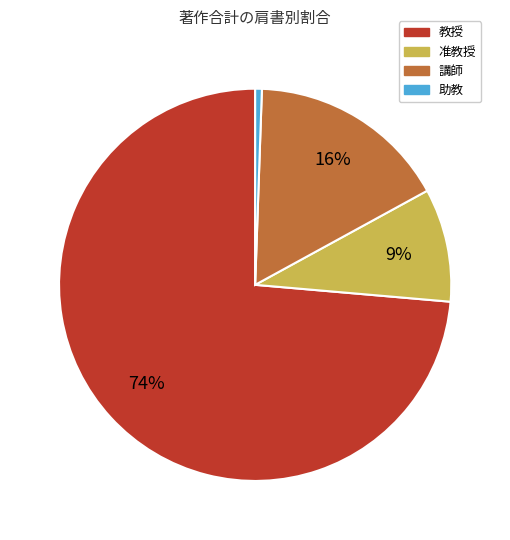

Is there a majority slice in this chart?

Yes